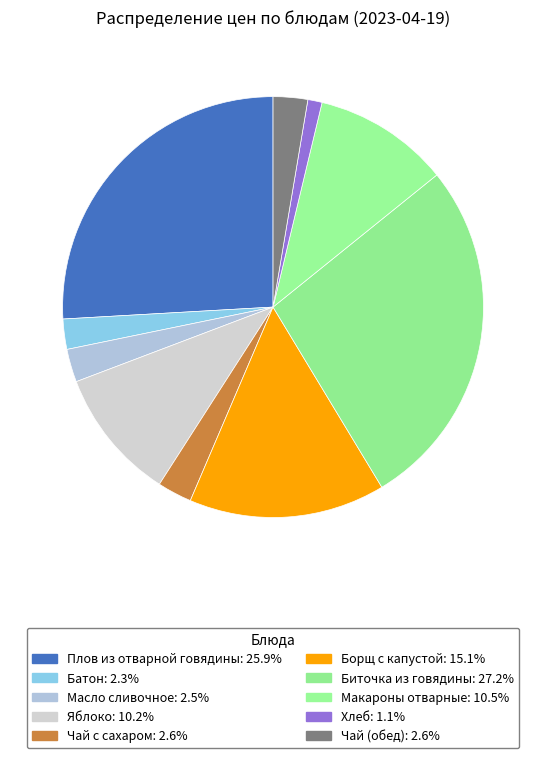

To the nearest percent, what is the difference between the largest and smallest slice percentages?

26%